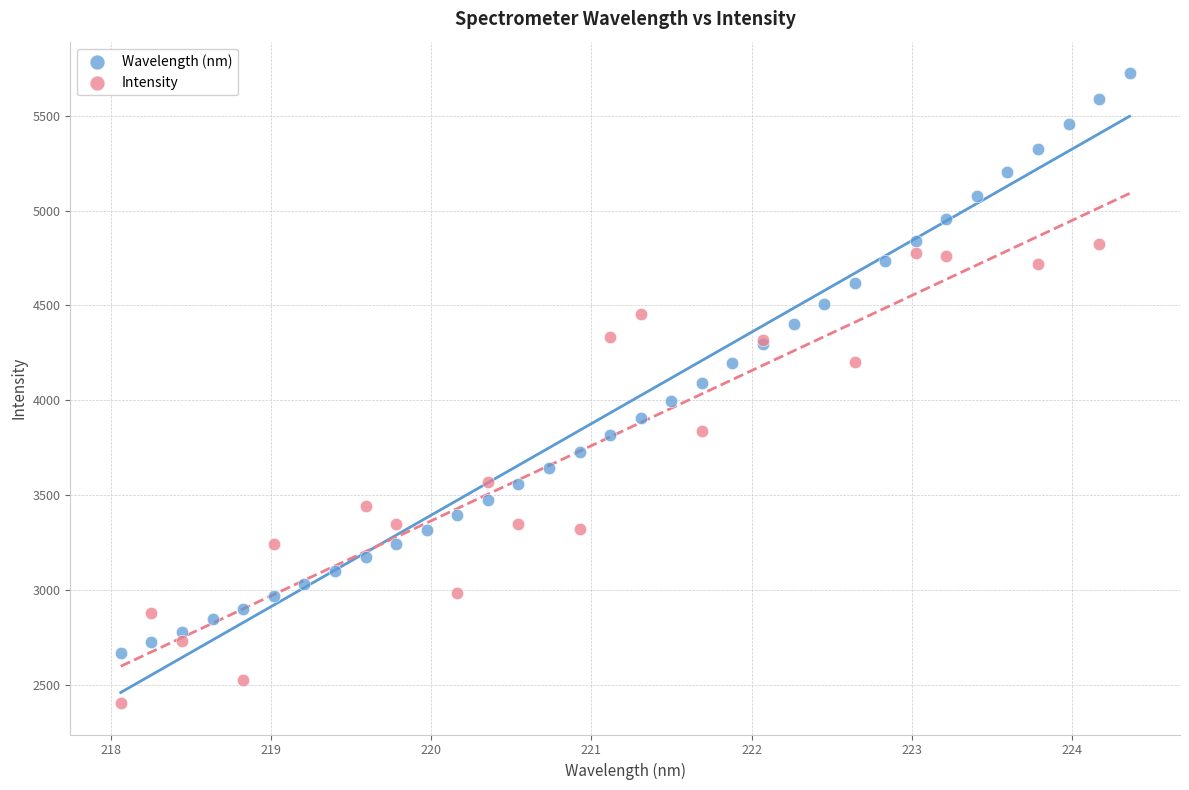

Which series has the largest Y range (max minus min)?

Wavelength (nm)